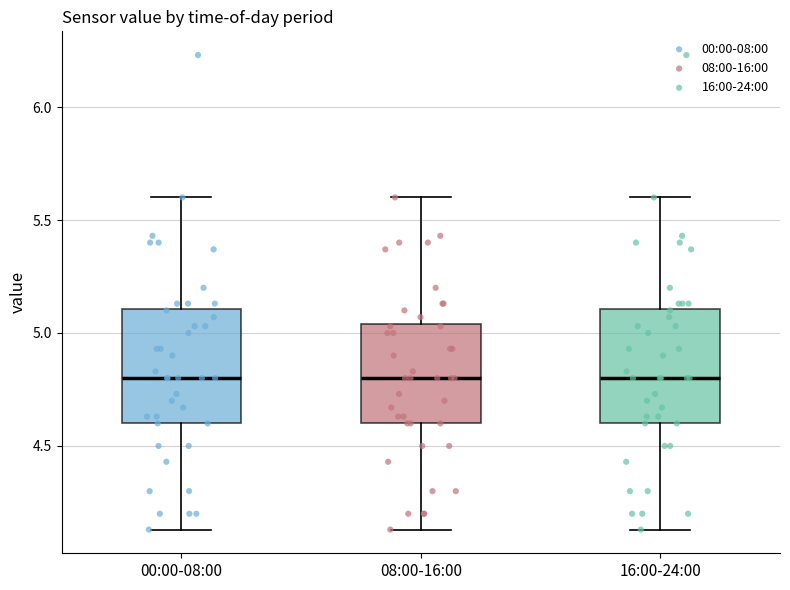

Reading left to right, read every box against the y-axis: the position of its median line, the range the box covers, and the ends of its whiskers. The values are not printed on the chart, so give them approximately, as read against the axis.

00:00-08:00: median 4.80, box 4.60 to 5.10, whiskers 4.15 to 5.60
08:00-16:00: median 4.80, box 4.60 to 5.05, whiskers 4.15 to 5.60
16:00-24:00: median 4.80, box 4.60 to 5.10, whiskers 4.15 to 5.60